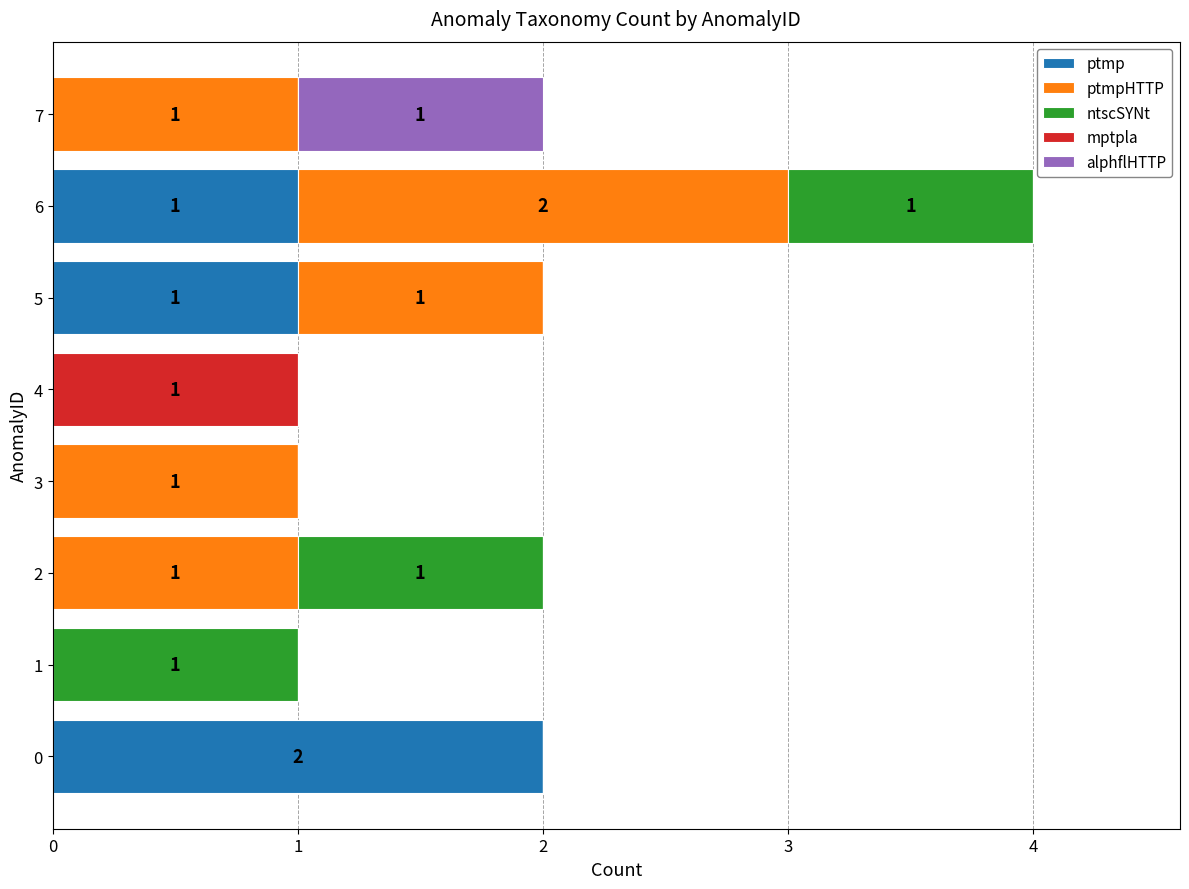

At which category is the sum across all series the highest?

6